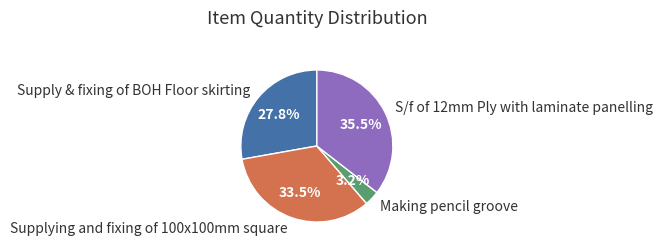

How many slices are in this pie chart?

4